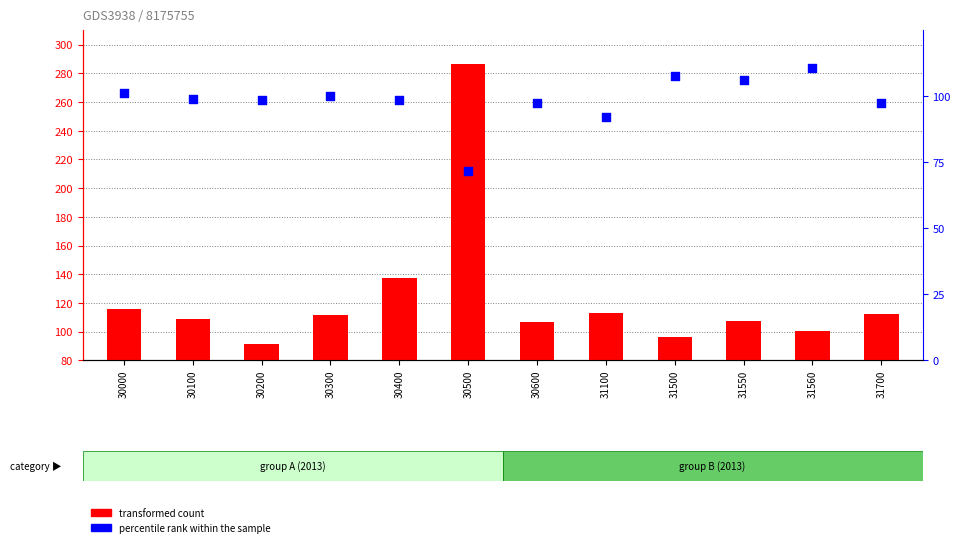

What are all the series names shown in the legend?

transformed count, percentile rank within the sample